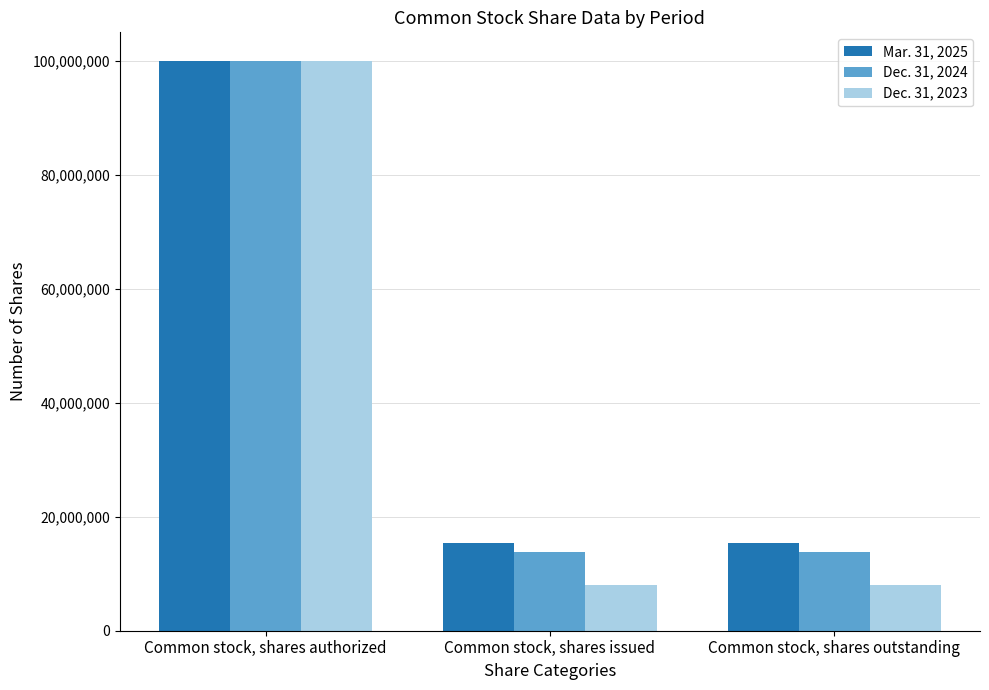

Count the number of categories in the chart.

3